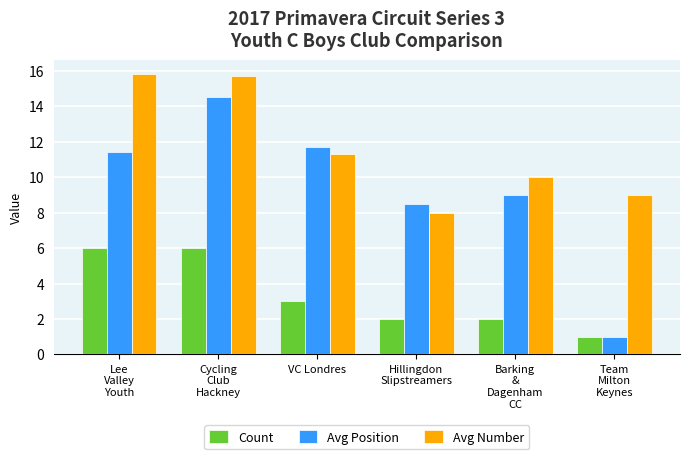

What is the label of the 3rd bar from the left?

VC Londres